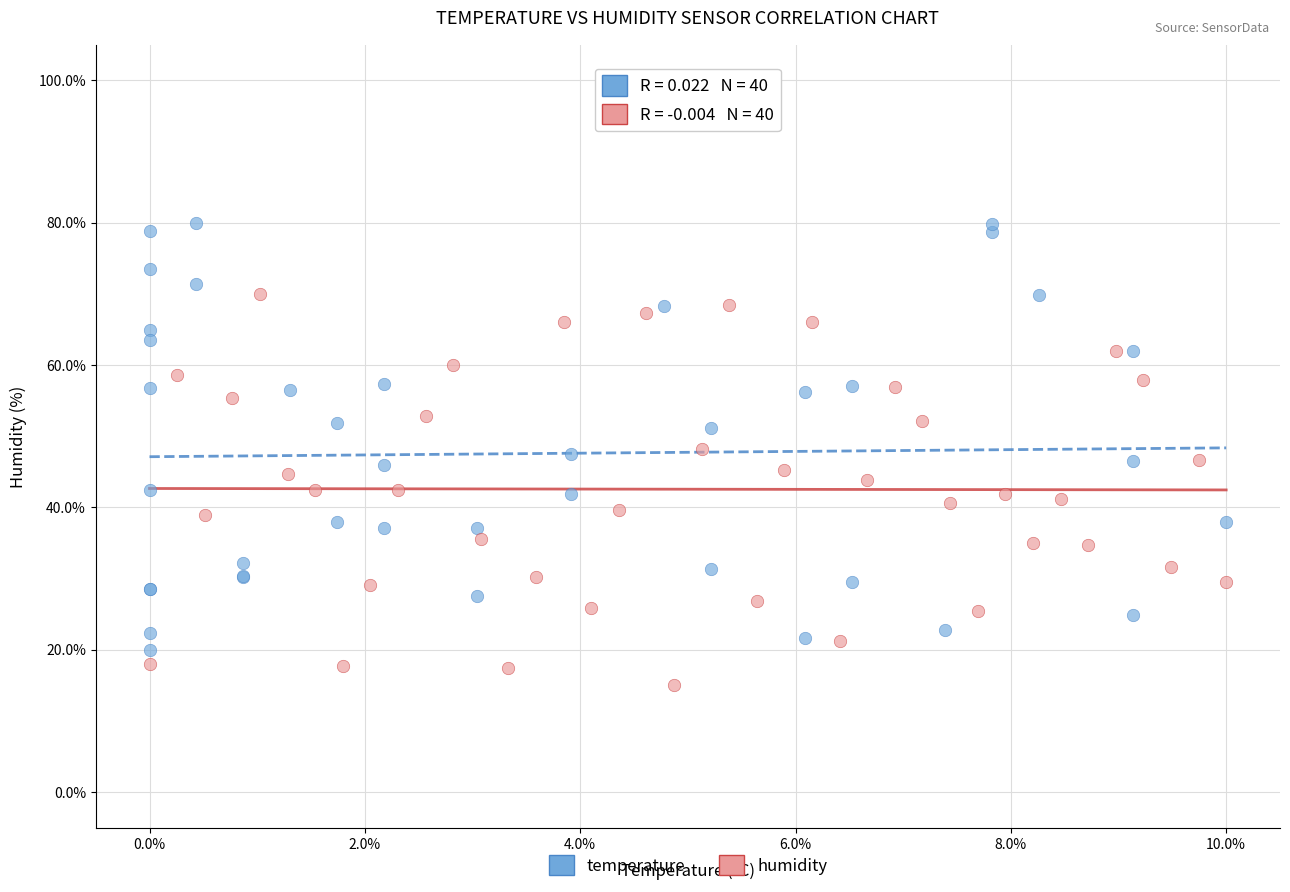

Which series contains the lowest Y value?

humidity